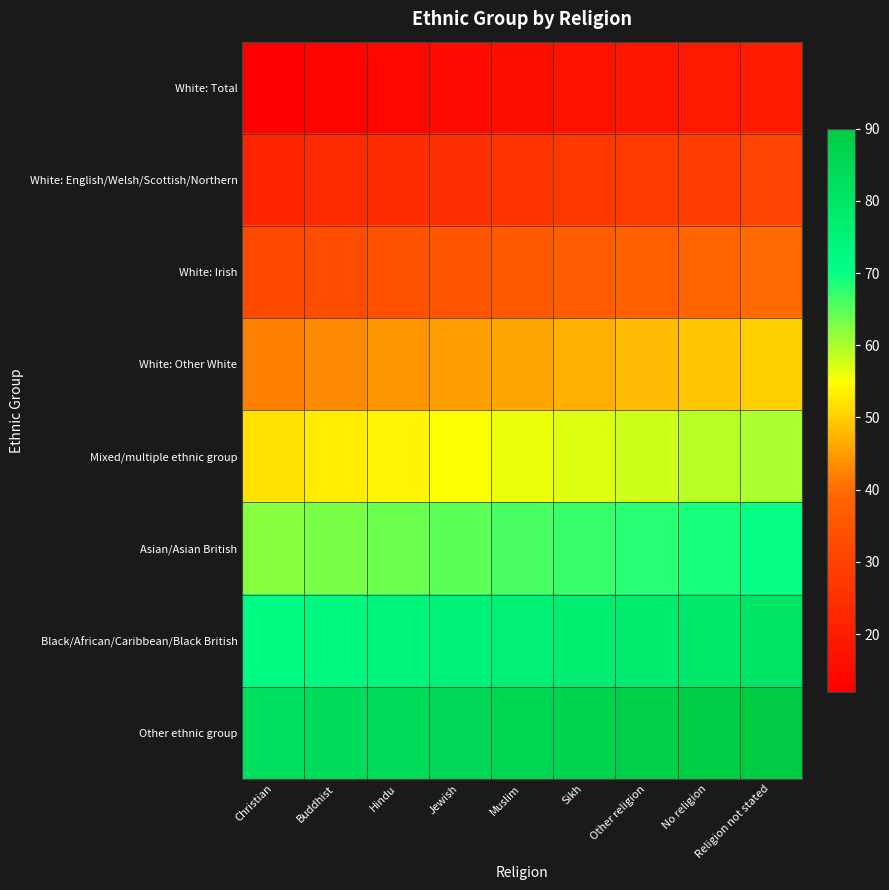

How many categories are shown in the chart?

9